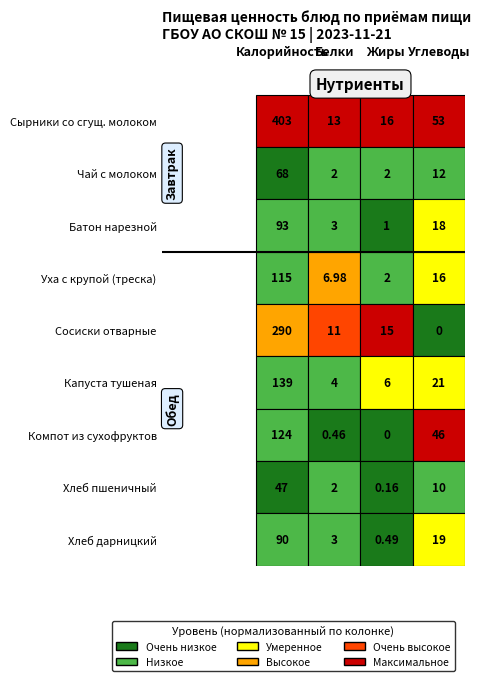

What is the difference between the highest and lowest values at Калорийность?

356.0